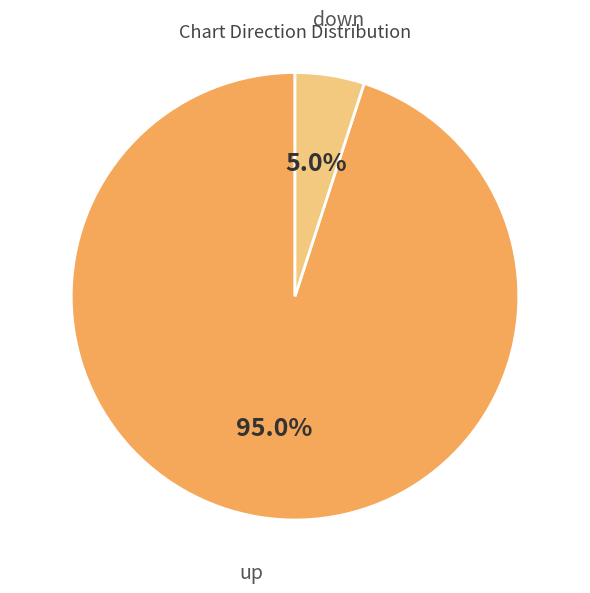

Which category accounts for the majority?

up